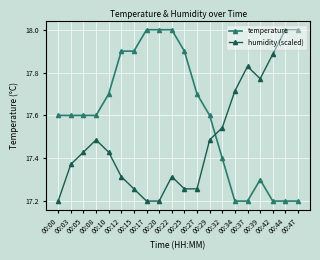

What is the maximum value for temperature?

18.0